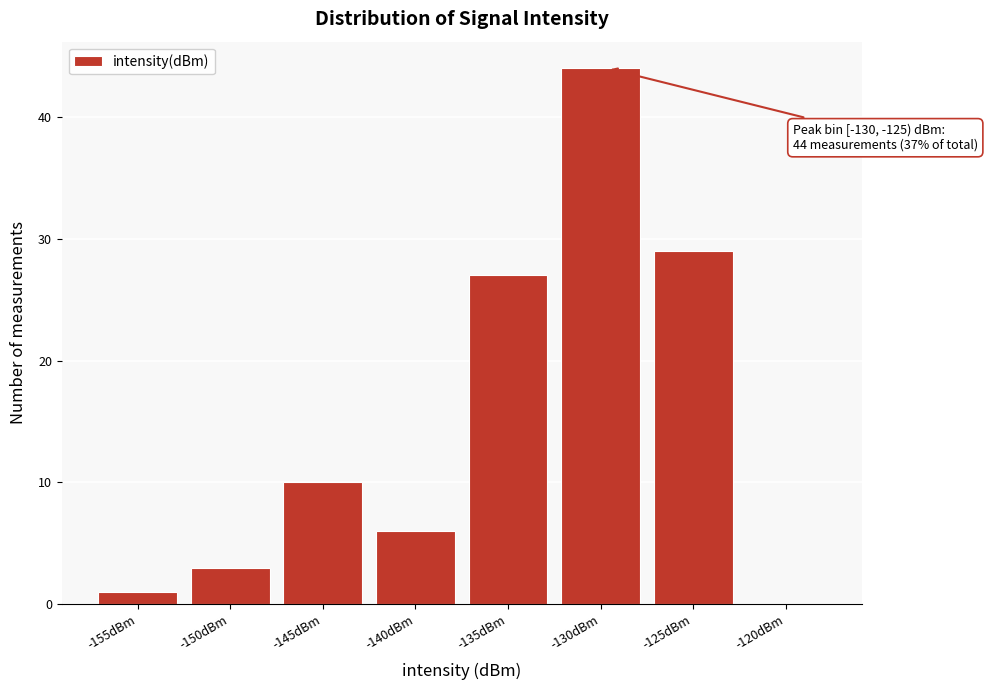

Reading right to left, what are all the values shown in this chart?

-120dBm=0	-125dBm=29	-130dBm=44	-135dBm=27	-140dBm=6	-145dBm=10	-150dBm=3	-155dBm=1